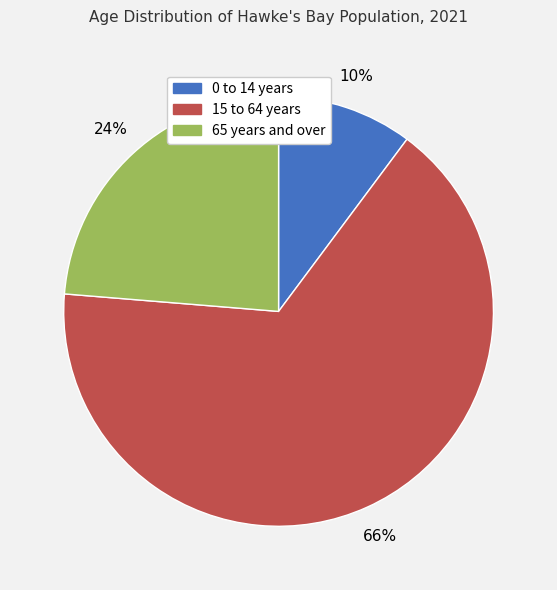

Which slice is the largest?

15 to 64 years